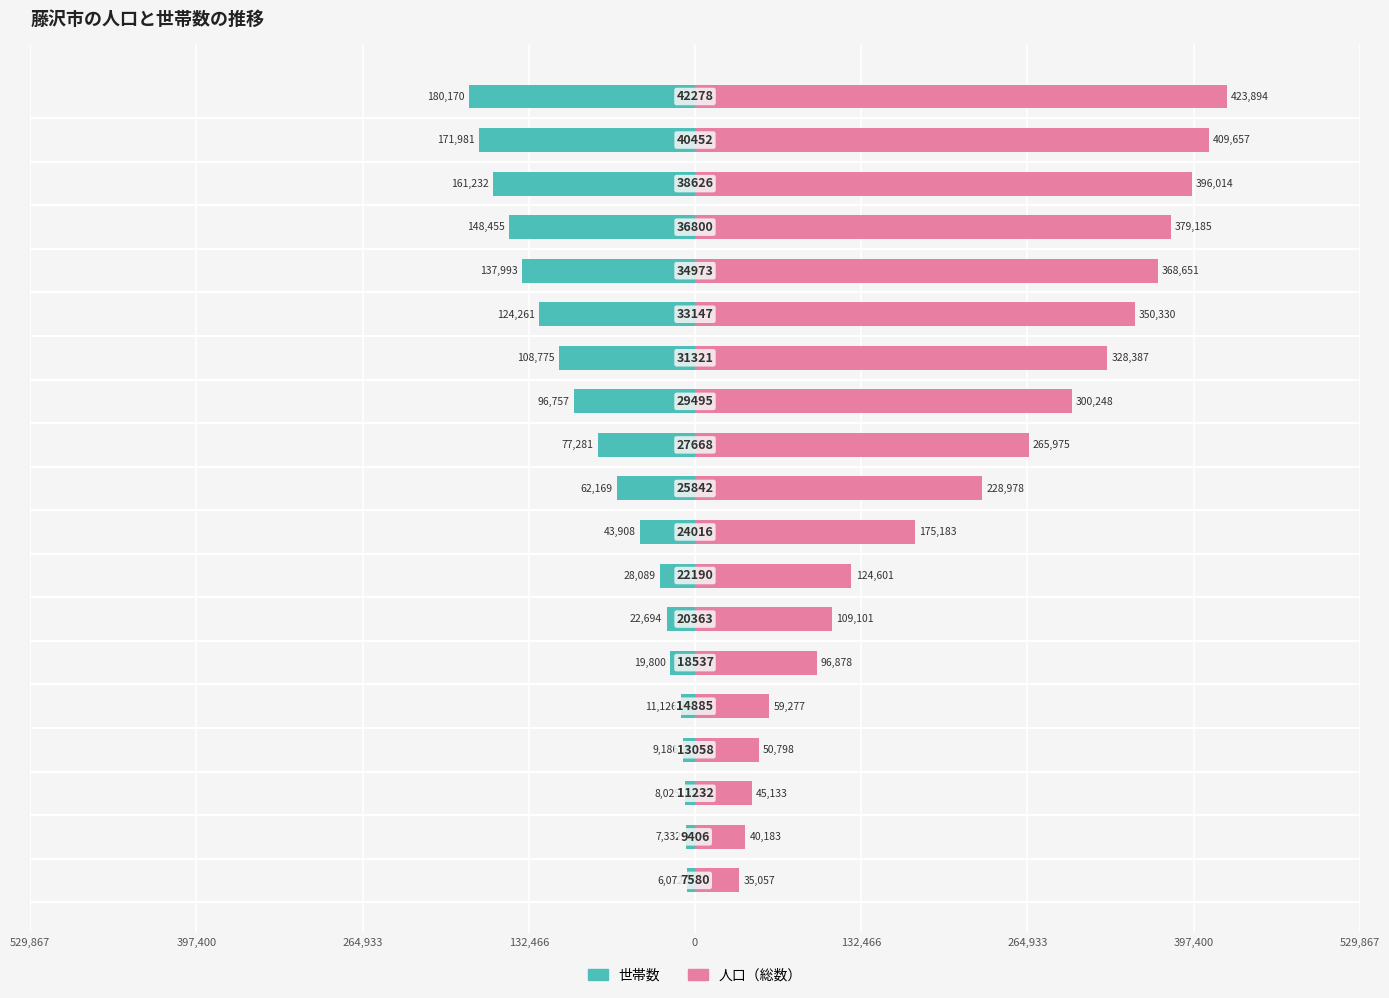

Are the bars grouped side by side (vs. stacked)?

Yes